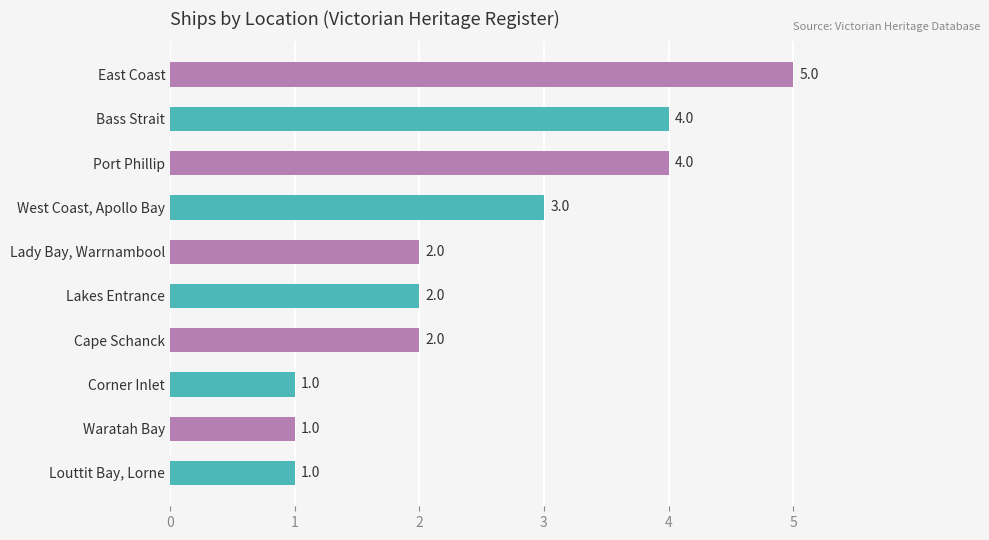

Count the number of data series in this chart.

1